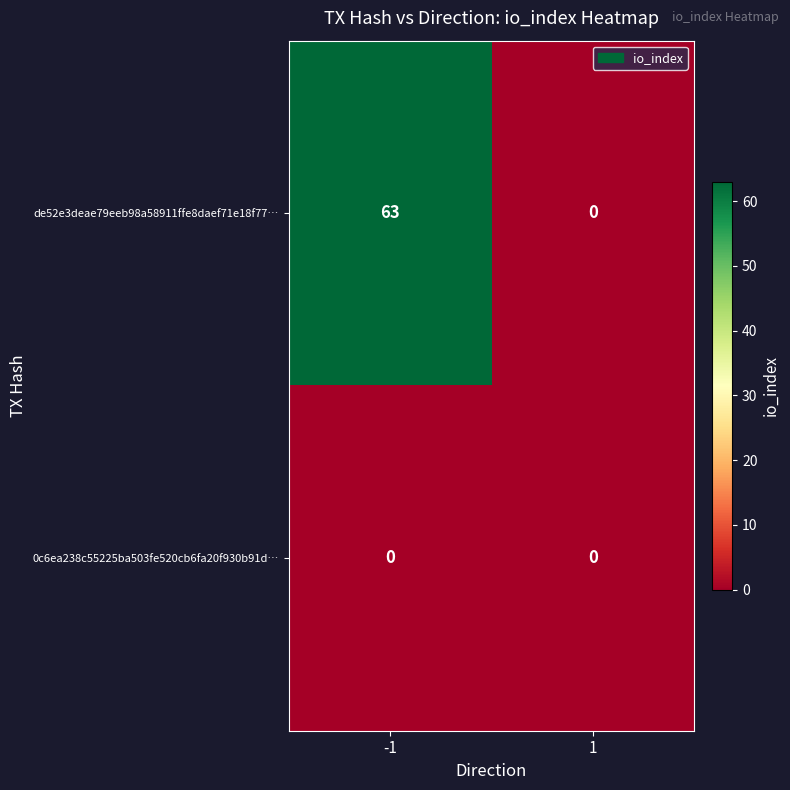

Which series has the largest total across all categories?

de52e3deae79eeb98a58911ffe8daef71e18f77…